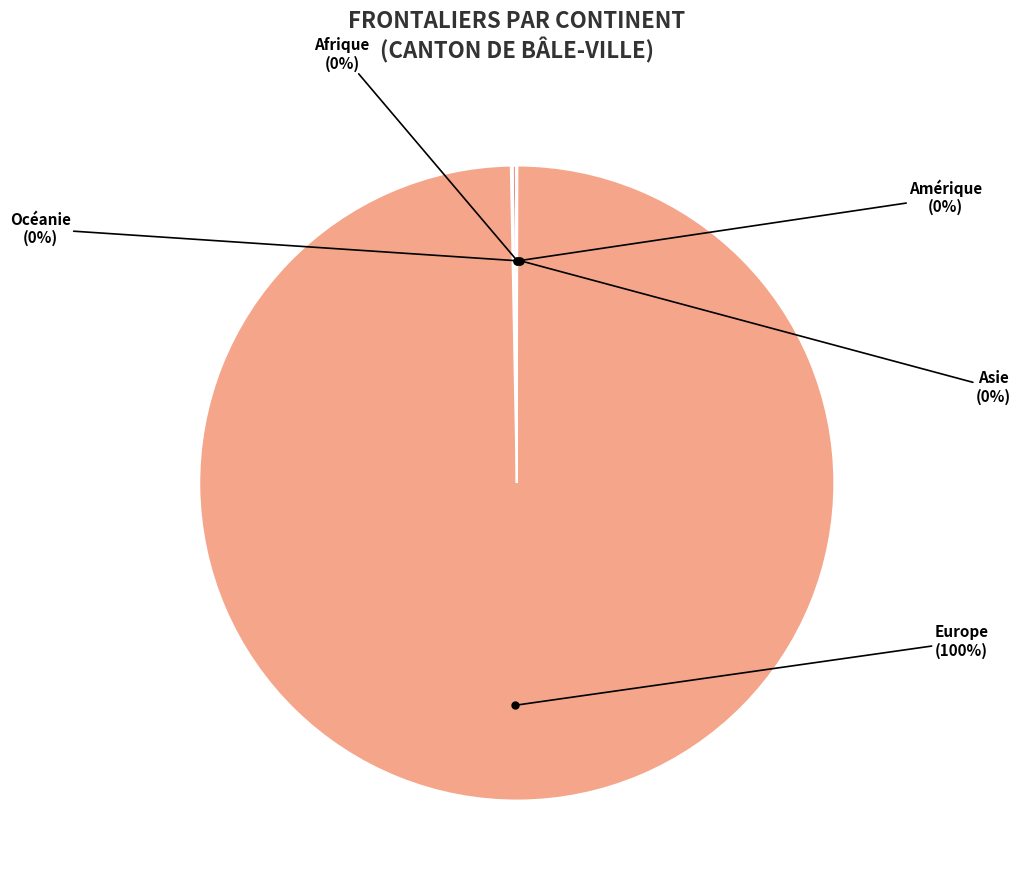

Does any single category account for the majority?

Yes